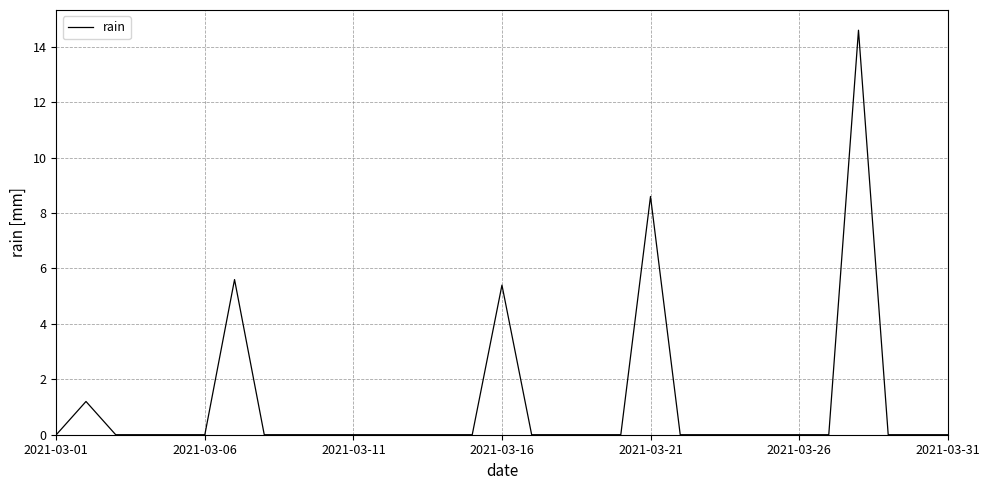

What is the greatest value displayed?

14.6